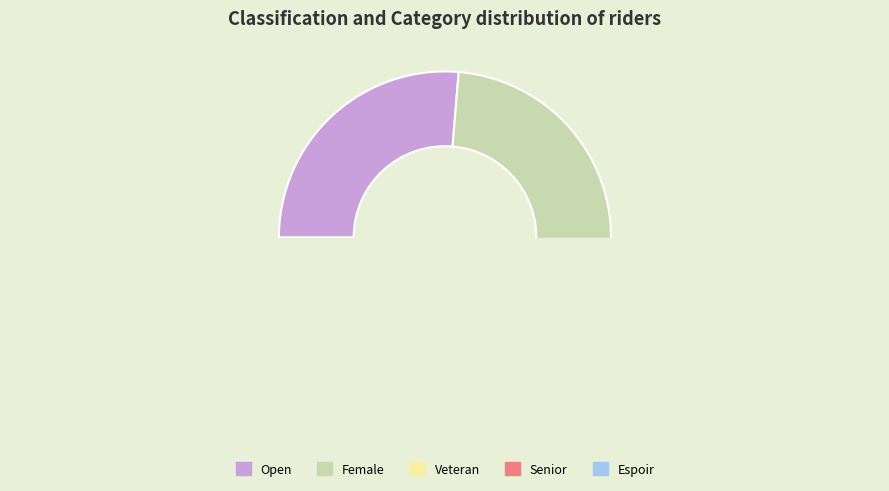

To the nearest percent, what is the difference between the largest and smallest slice percentages?

32%